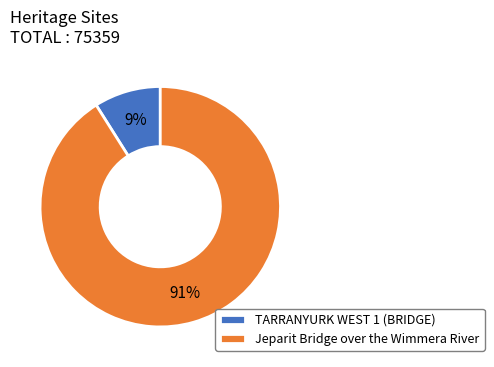

Do Jeparit Bridge over the Wimmera River and TARRANYURK WEST 1 (BRIDGE) together represent more than half of the pie?

Yes